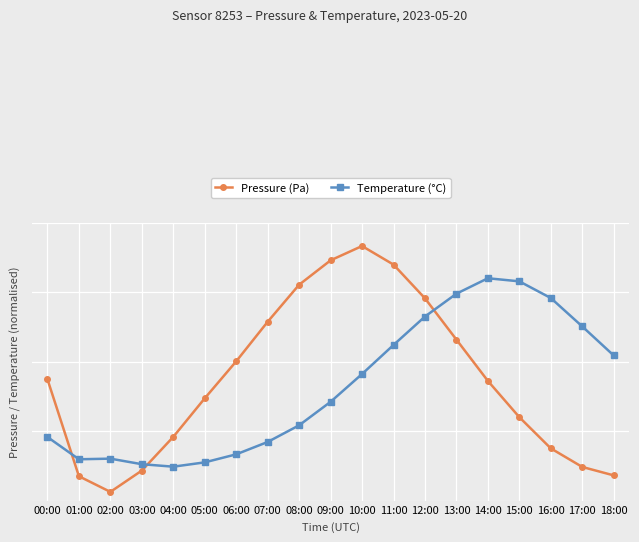

Reading left to right, transcribe all the data shown in this chart.

Pressure (Pa): 218.3	43.9	15.8	54.1	114.8	184.1	250.6	321.7	388.4	432.2	458.0	424.5	363.9	289.6	215.4	150.1	94.0	60.6	45.5
Temperature (°C): 114.4	74.4	75.6	65.6	61.1	68.9	83.3	105.6	135.6	177.8	227.8	280.0	331.1	372.2	400.0	394.4	364.4	313.3	261.1